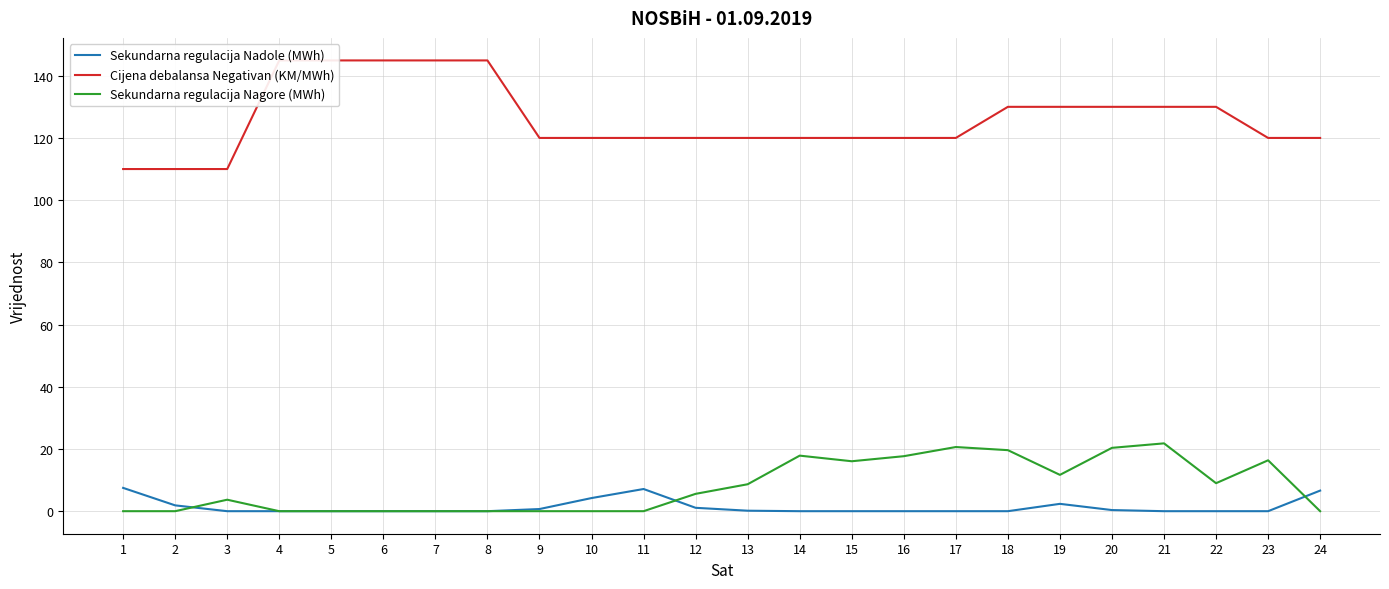

Is the value of Cijena debalansa Negativan (KM/MWh) at 1 greater than the value of Sekundarna regulacija Nagore (MWh) at 1?

Yes